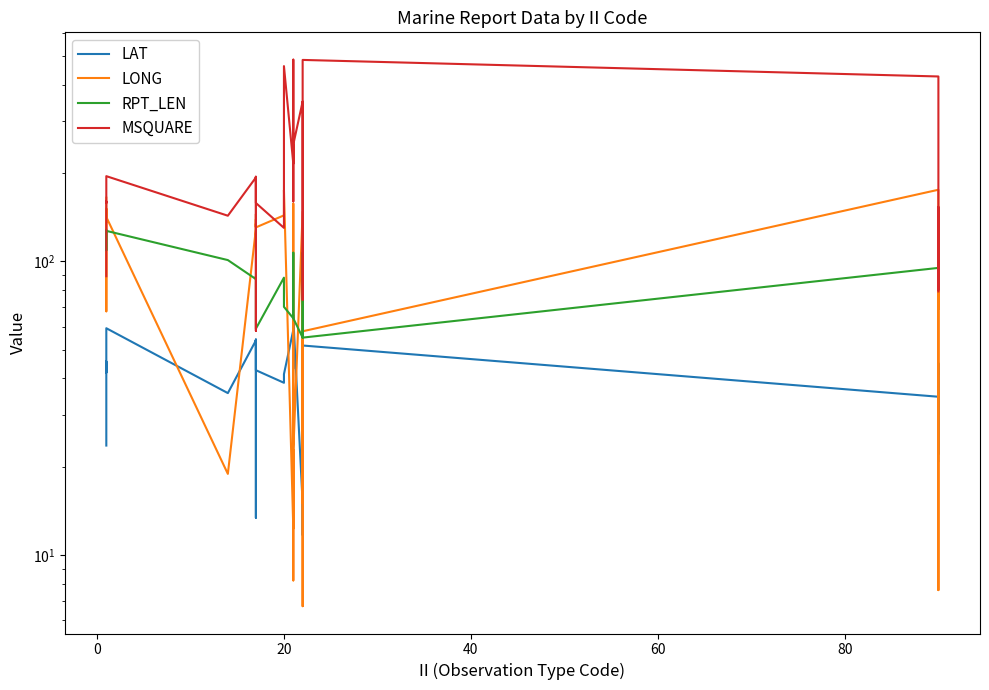

At how many categories does at least one series exceed 434?

3